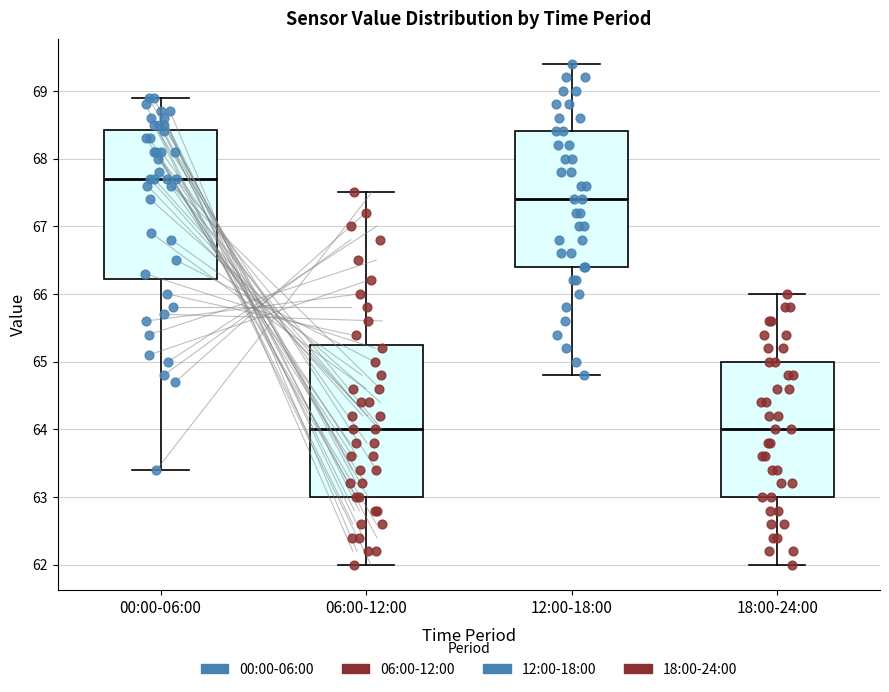

Which box's median line is the highest?

00:00-06:00